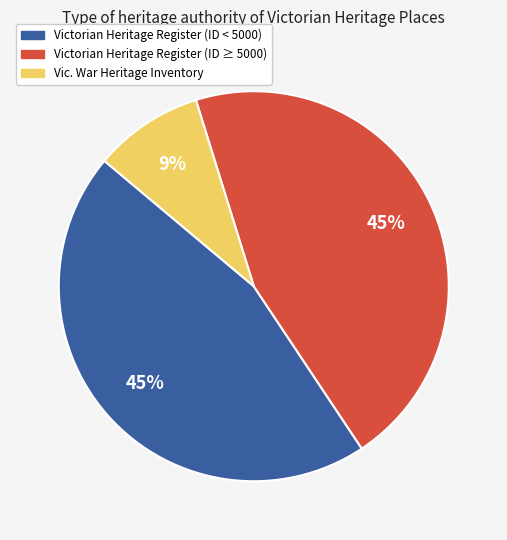

Is there a majority slice in this chart?

No